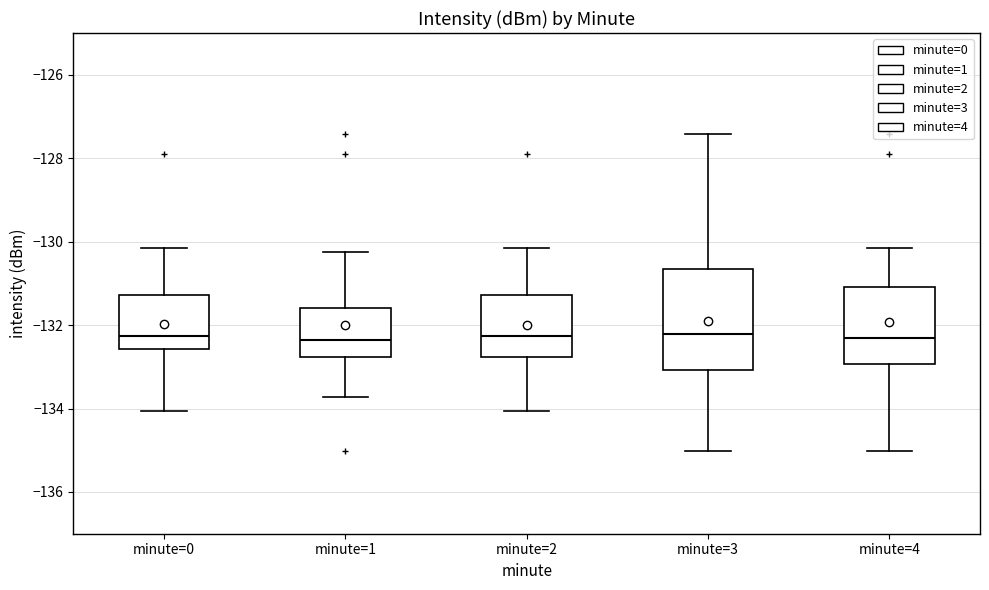

Reading left to right, transcribe this box plot: for each box, give where its median line is, the range the box spans, and where its two whiskers end, as read against the y-axis. The values are not printed on the chart, so give them approximately, as read against the axis.

minute=0: median -132.2, box -132.6 to -131.2, whiskers -134.0 to -130.2
minute=1: median -132.4, box -132.8 to -131.6, whiskers -133.8 to -130.2
minute=2: median -132.2, box -132.8 to -131.2, whiskers -134.0 to -130.2
minute=3: median -132.2, box -133.0 to -130.6, whiskers -135.0 to -127.4
minute=4: median -132.4, box -133.0 to -131.0, whiskers -135.0 to -130.2